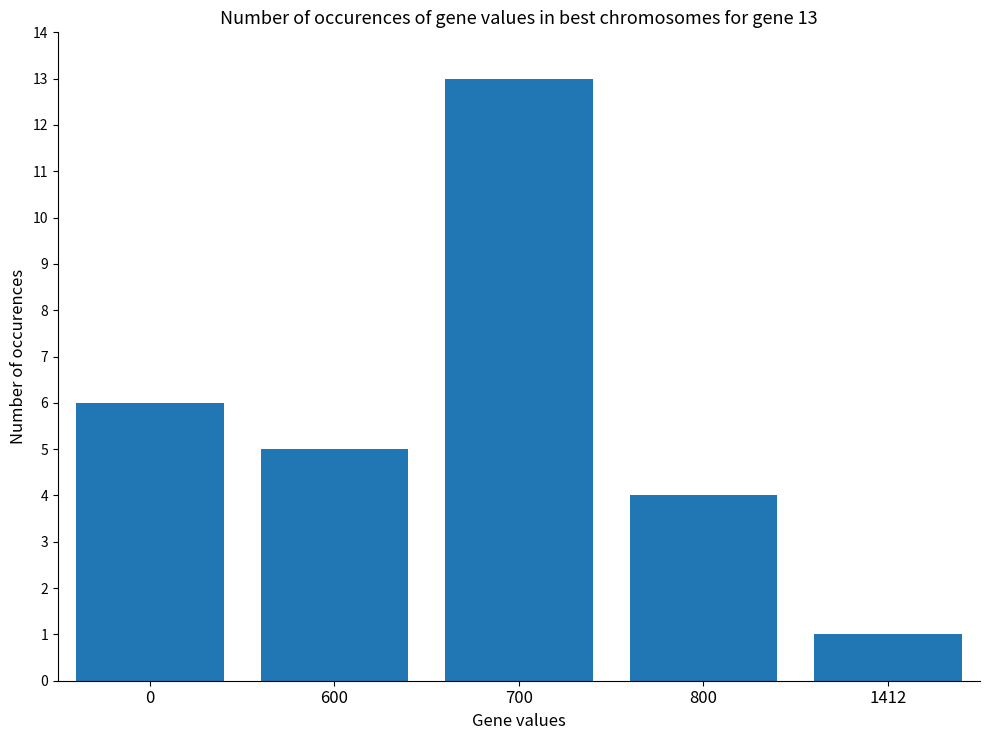

Rank the categories by value from highest to lowest.

700, 0, 600, 800, 1412